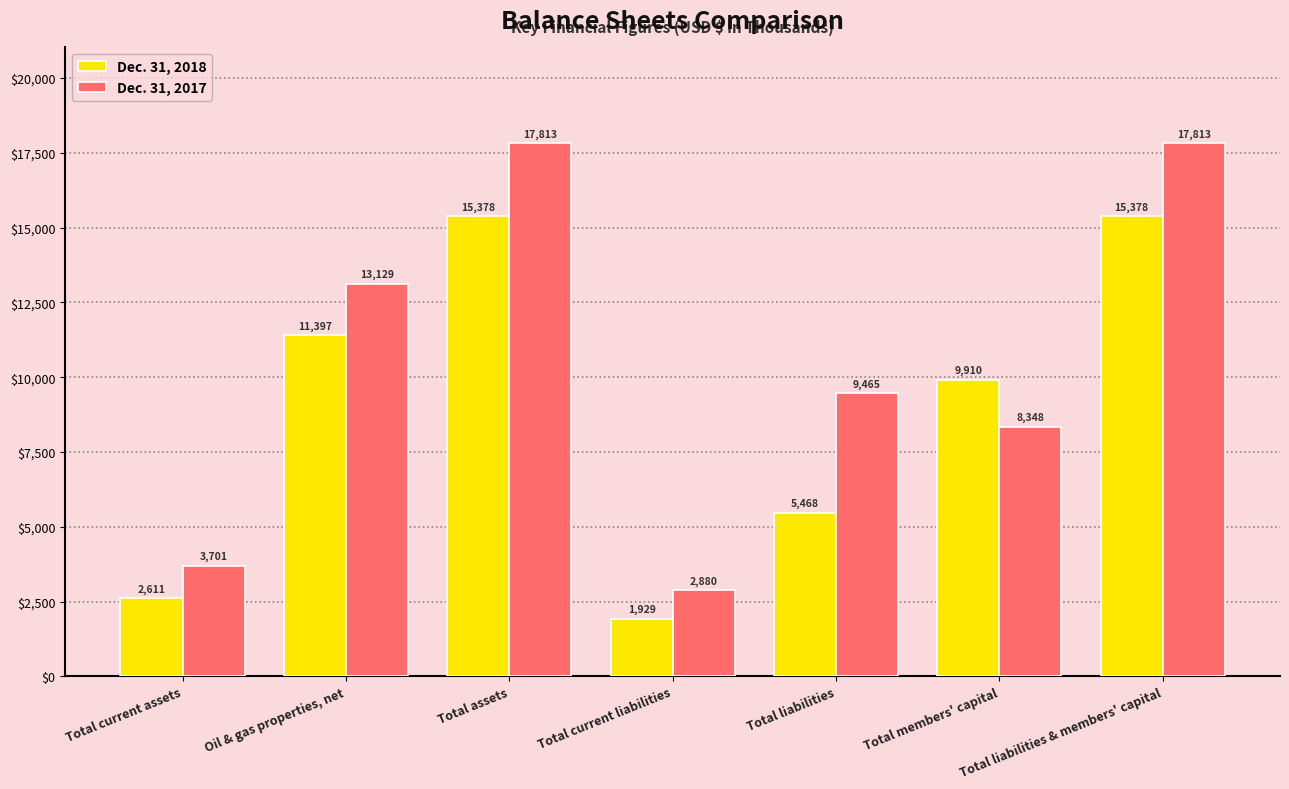

At how many categories does at least one series exceed 14644?

2